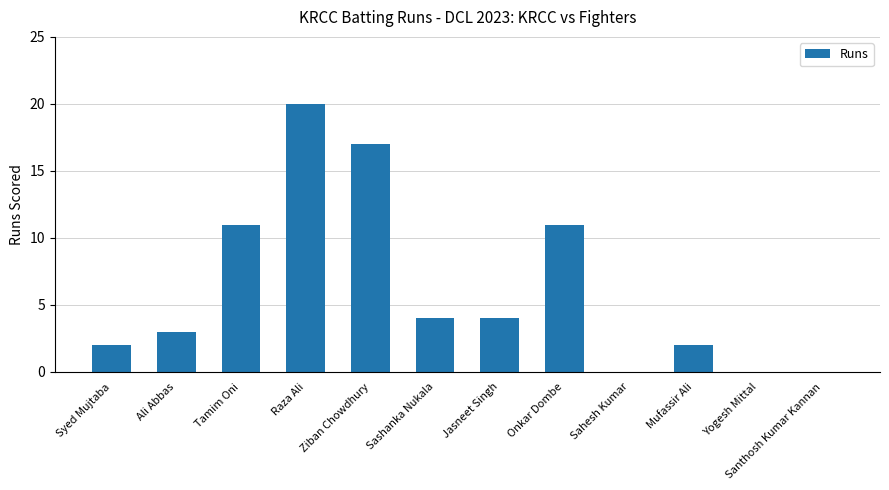

What is the change in value from Raza Ali to Mufassir Ali?

-18